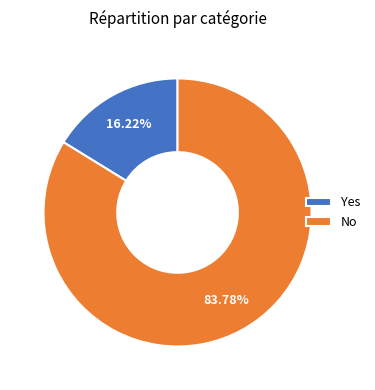

Which slice is the smallest?

Yes